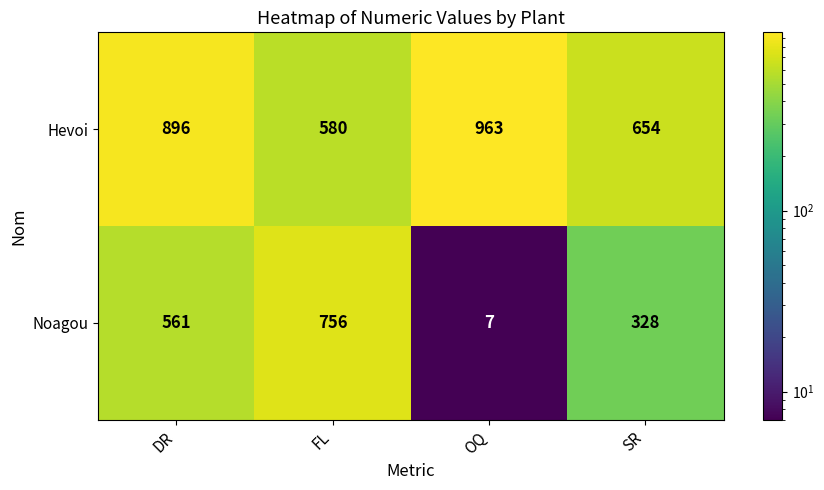

Which series has the largest range (max minus min)?

Noagou